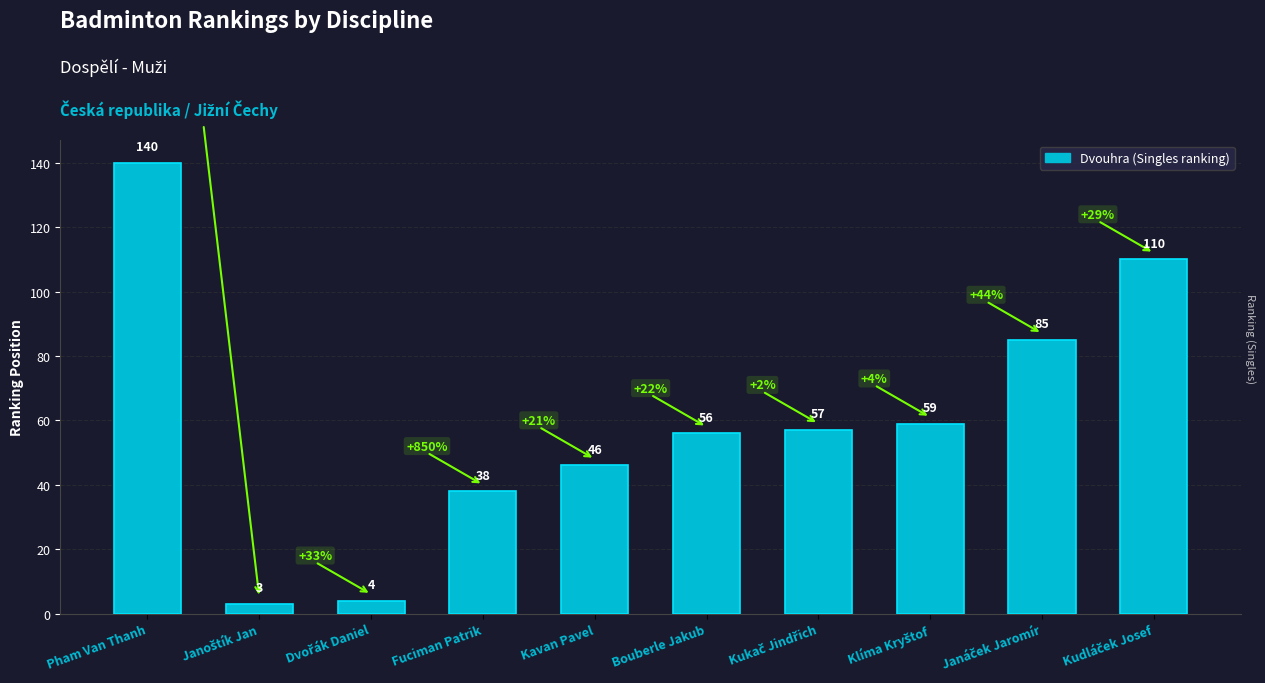

Reading right to left, transcribe all the data shown in this chart.

110	85	59	57	56	46	38	4	3	140